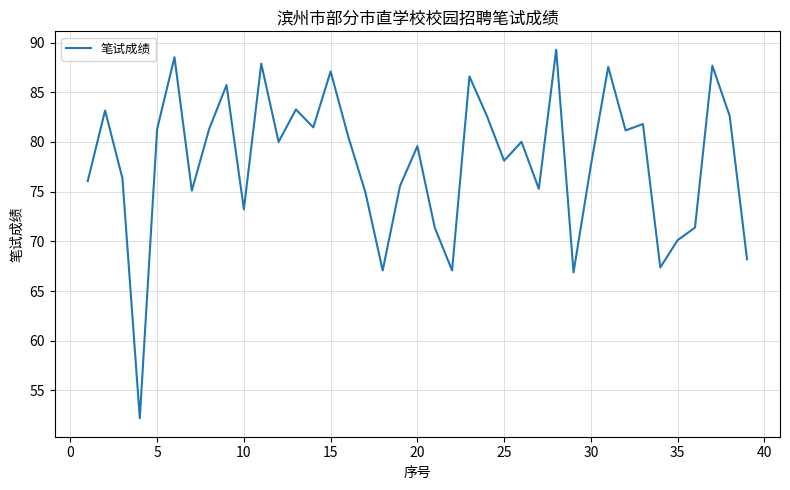

What is the minimum value shown in the chart?

52.2